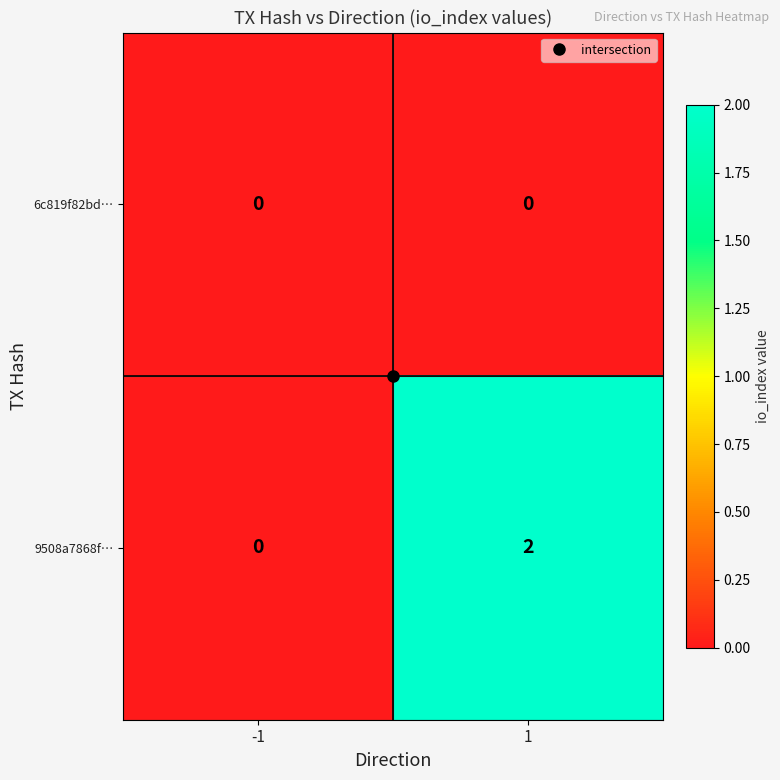

Rank the series by their maximum value, from lowest to highest.

6c819f82bd…, 9508a7868f…